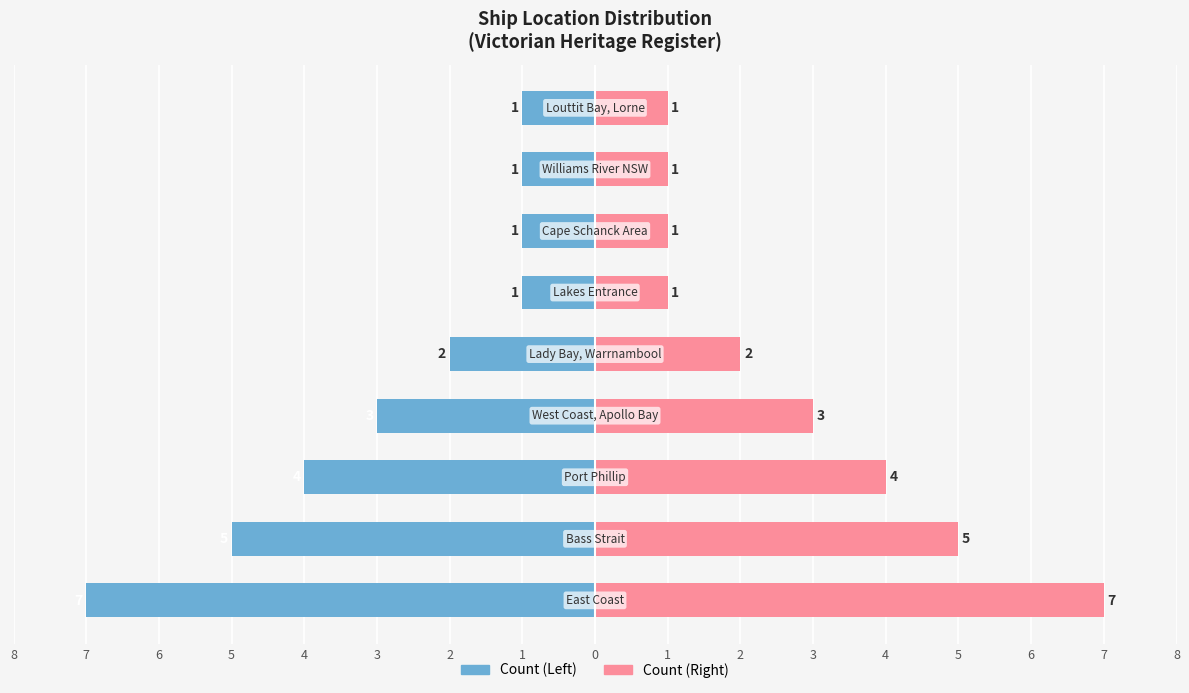

Does the chart contain stacked bars?

No